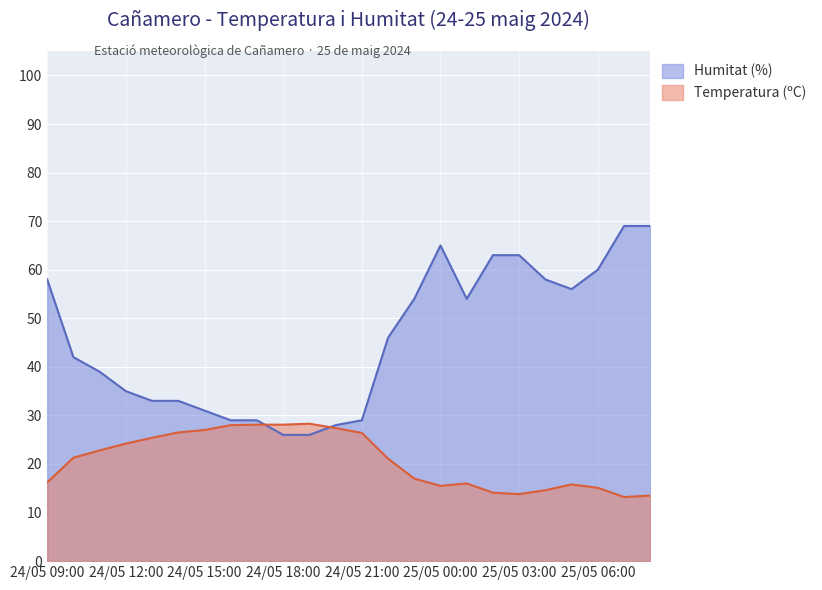

What is the spread (max minus min) of values at 24/05 18:00?

2.1